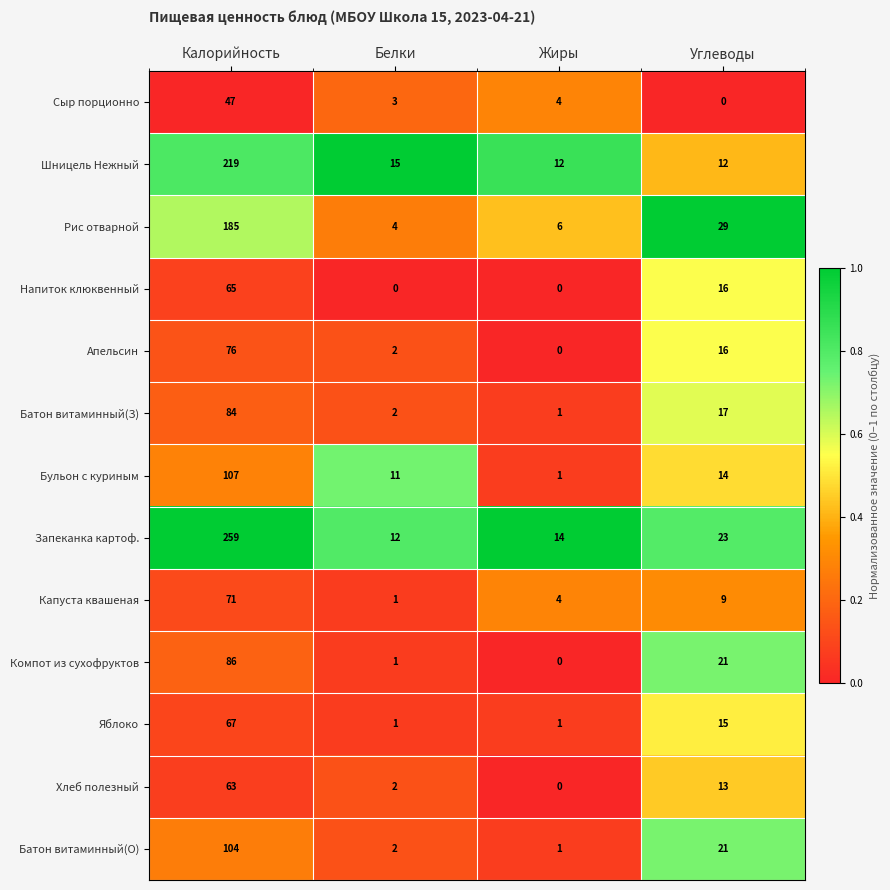

How many categories are shown in the chart?

4